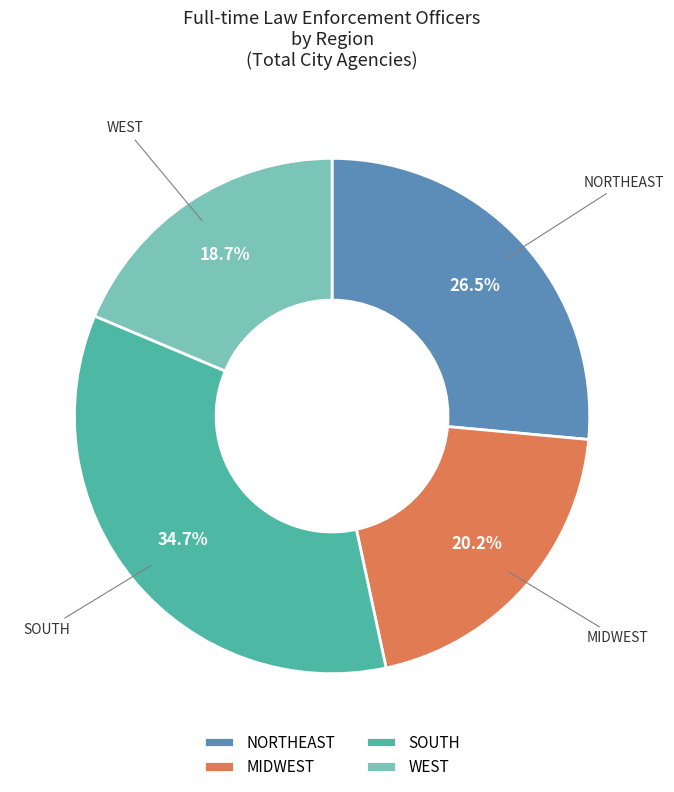

How many segments does this pie chart have?

4